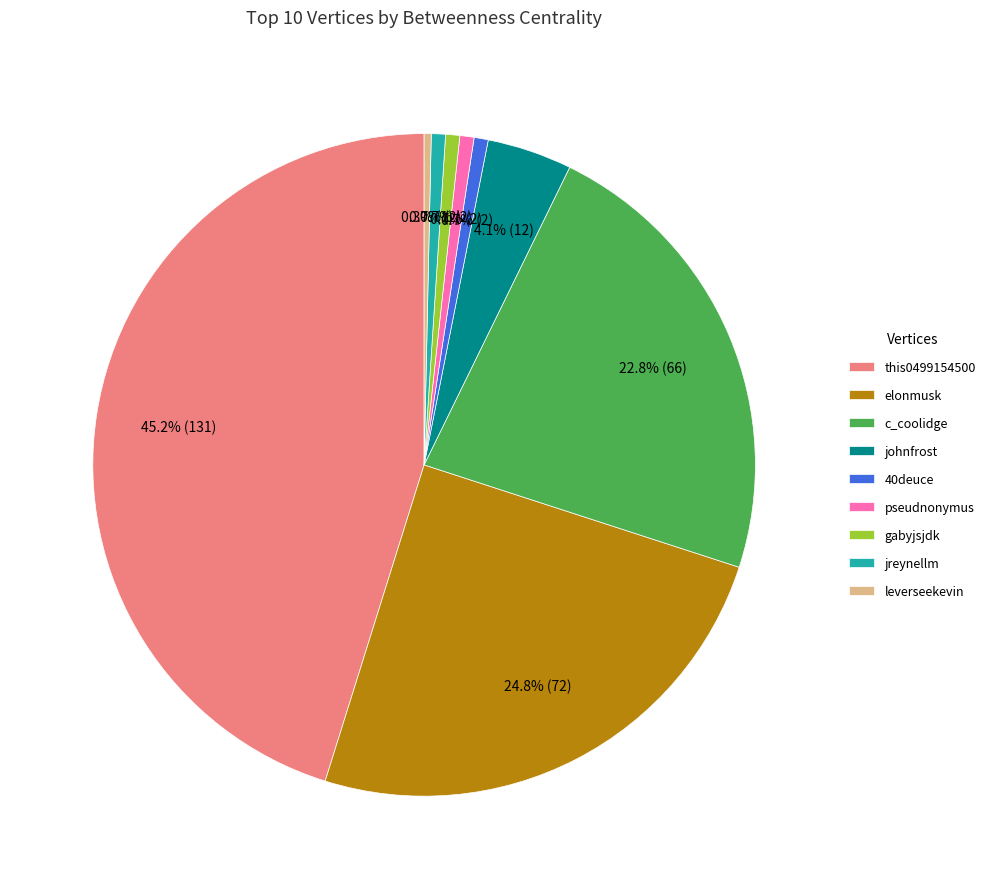

What is the largest slice in the pie chart?

this0499154500